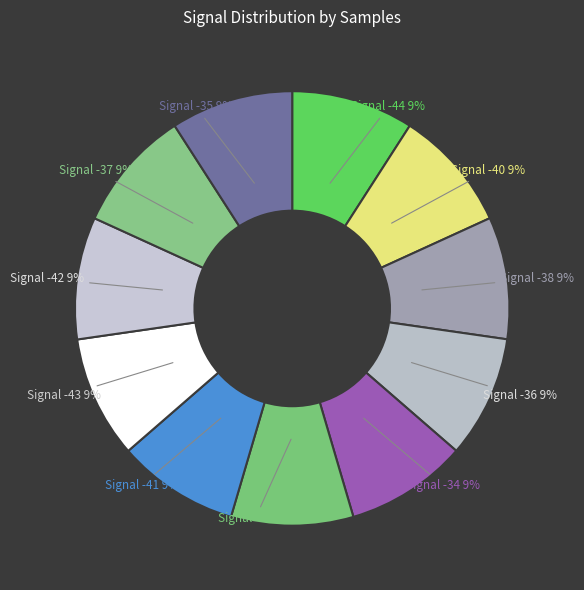

To the nearest percent, what is the average slice percentage?

9%